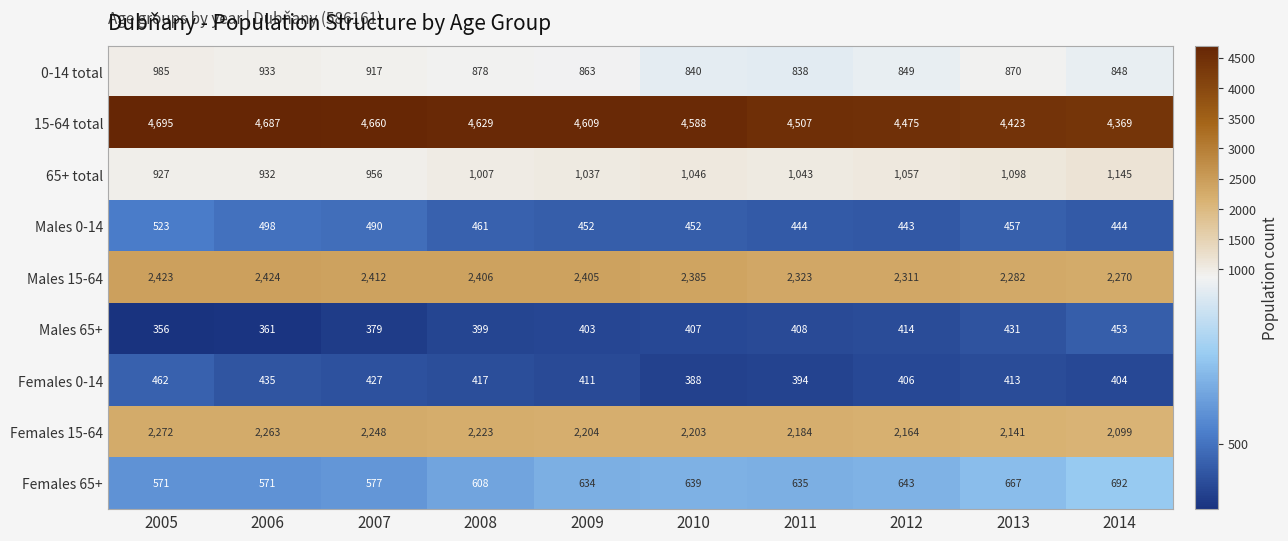

Rank the series at 2013 from lowest to highest value.

Females 0-14, Males 65+, Males 0-14, Females 65+, 0-14 total, 65+ total, Females 15-64, Males 15-64, 15-64 total